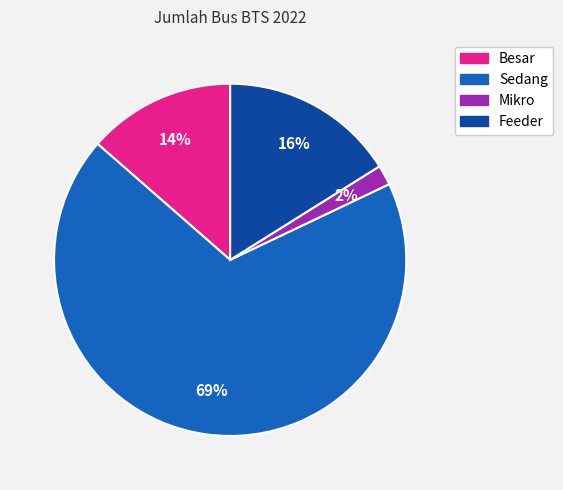

Does Sedang account for over 50% of the chart?

Yes